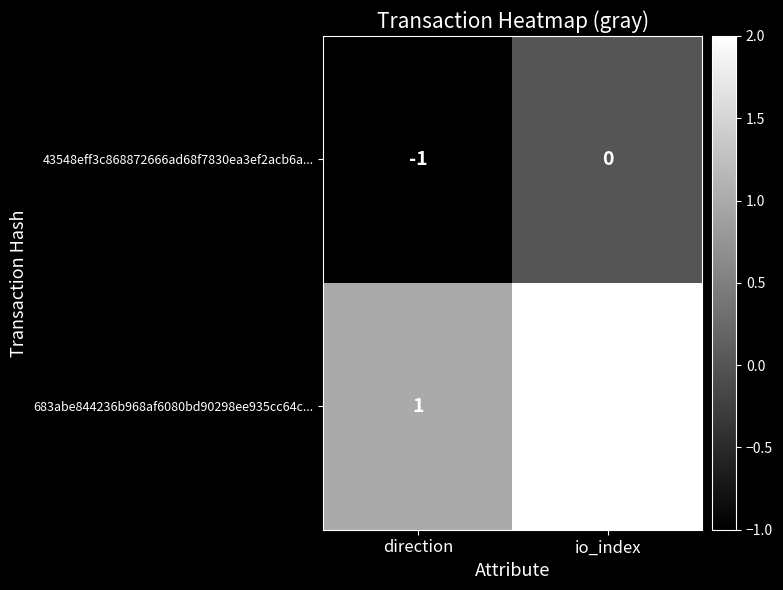

At which label does 43548eff3c868872666ad68f7830ea3ef2acb6a... reach its minimum?

direction